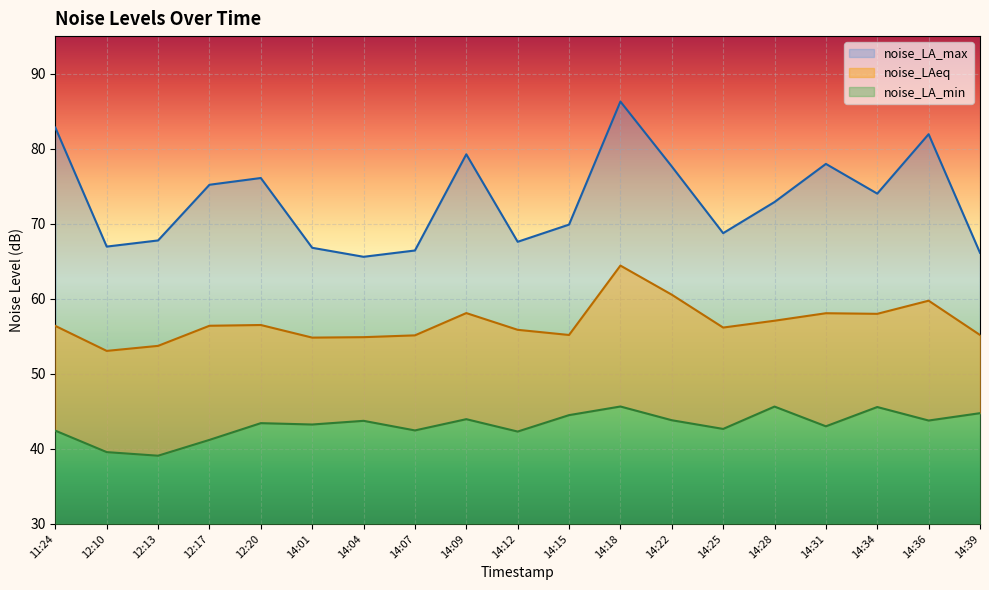

Is the value of noise_LA_min at 14:07 greater than the value of noise_LAeq at 14:36?

No